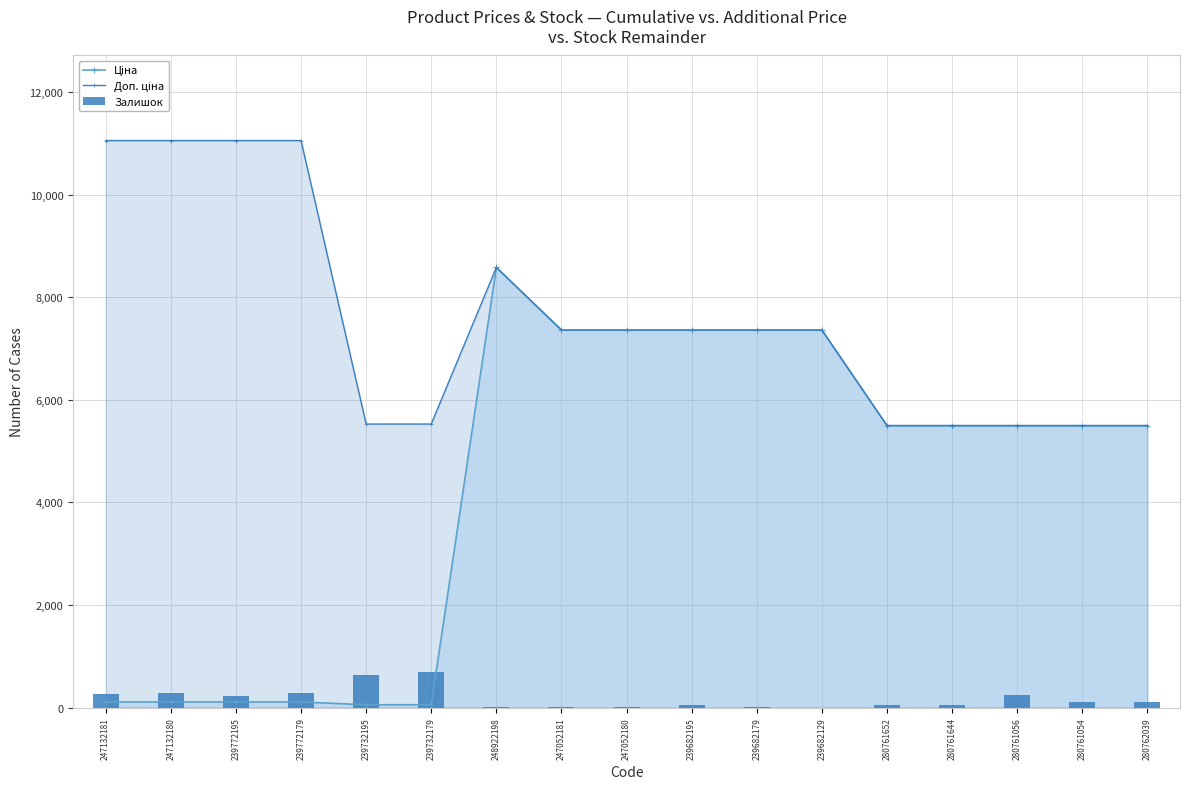

At how many categories does at least one series exceed 10847?

4